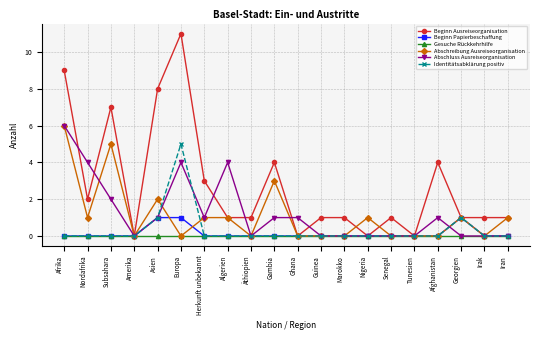

What are all the series names shown in the legend?

Beginn Ausreiseorganisation, Beginn Papierbeschaffung, Gesuche Rückkehrhilfe, Abschreibung Ausreiseorganisation, Abschluss Ausreiseorganisation, Identitätsabklärung positiv